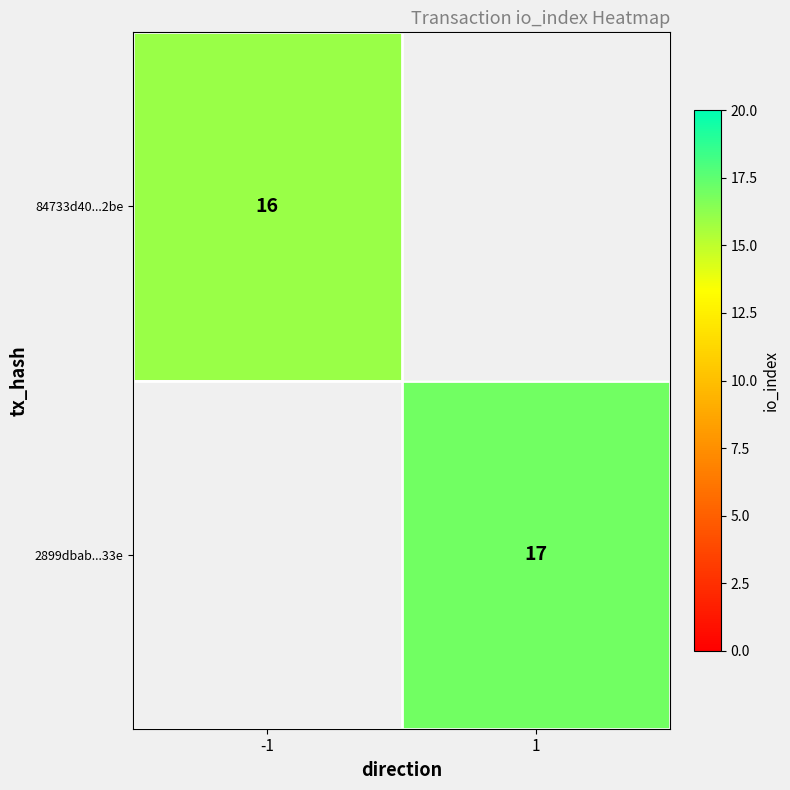

The 2899dbab...33e series shows 5 at 1. True or false?

False